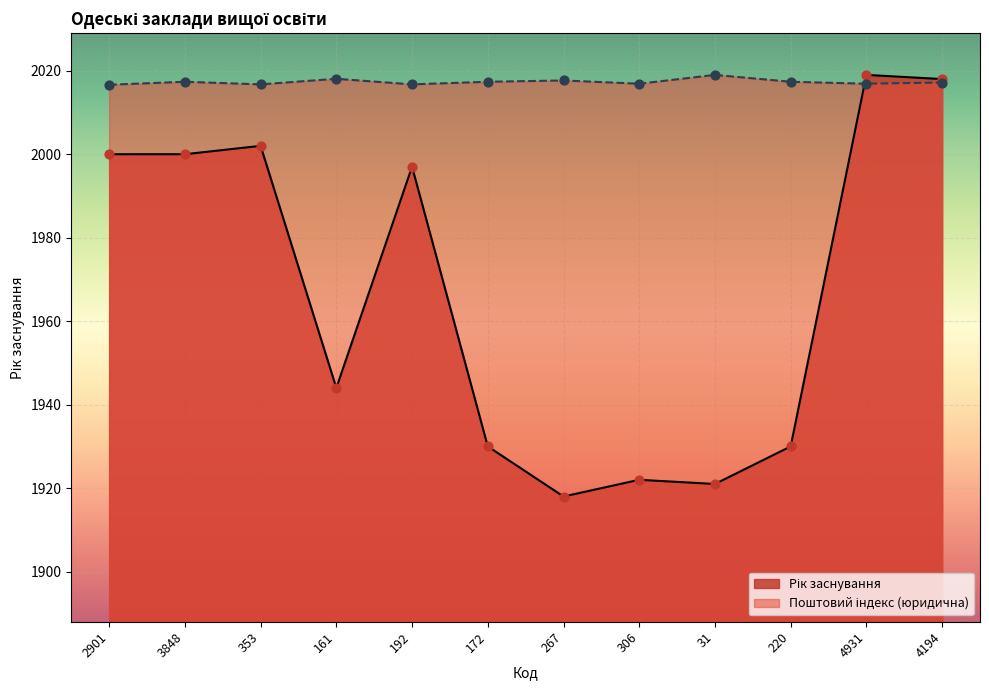

Which series has the largest total across all categories?

Поштовий індекс (юридична)